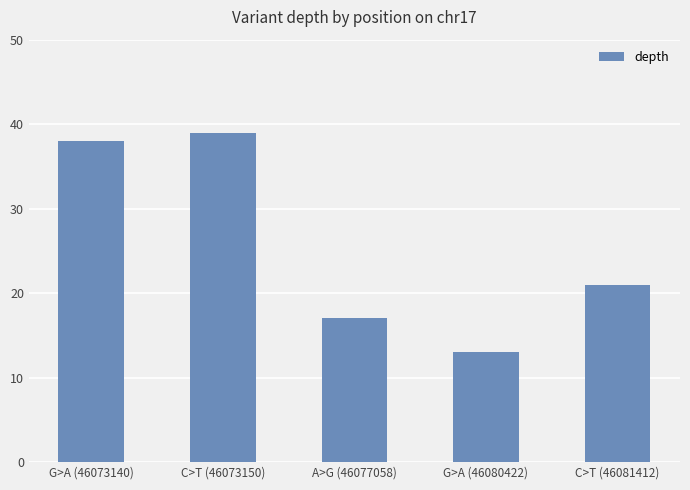

Count the number of data series in this chart.

1